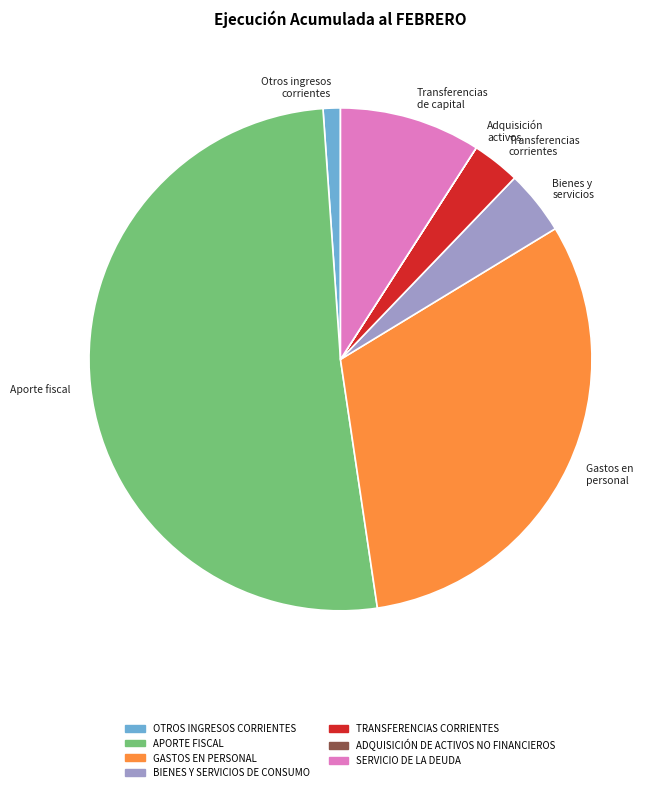

Do Aporte fiscal and Transferencias de capital together represent more than half of the pie?

Yes